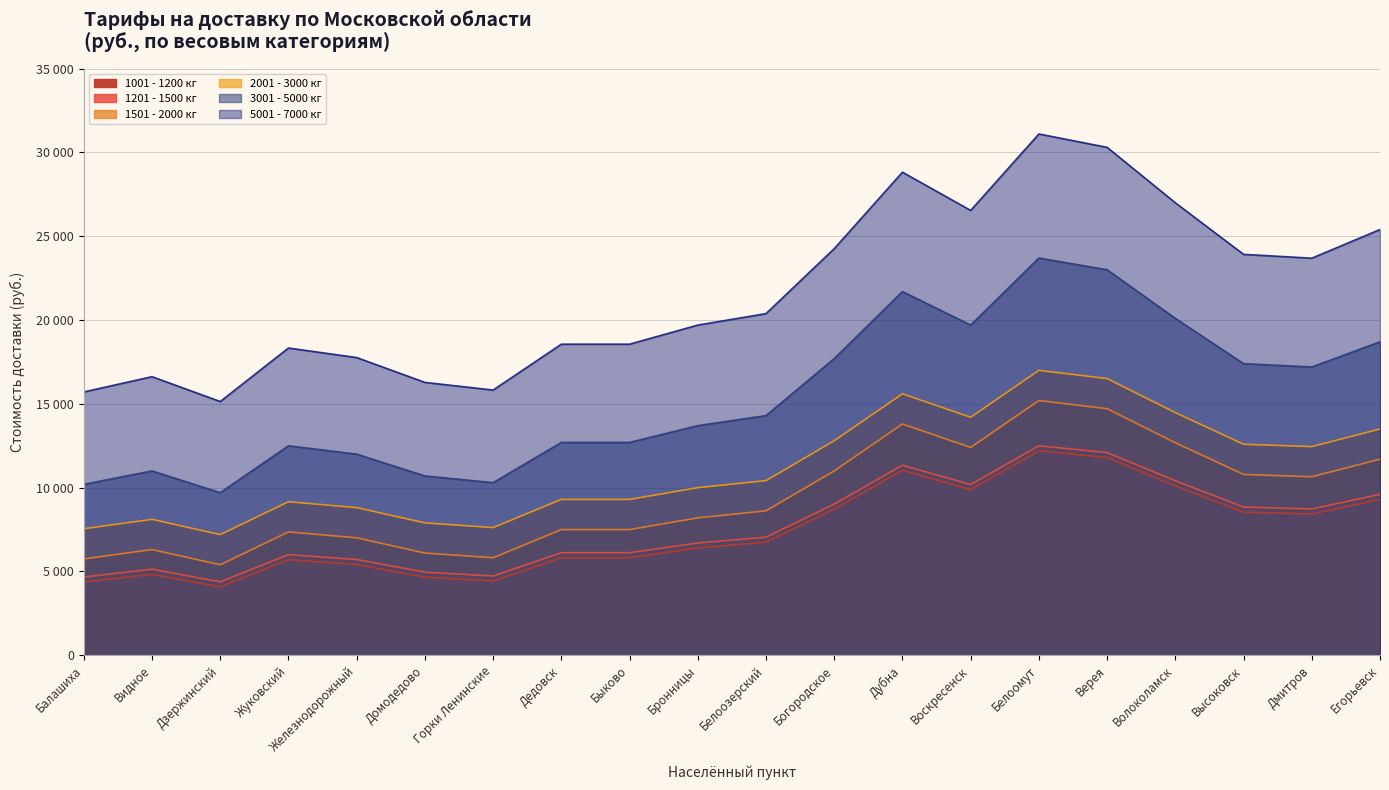

Is the value of 2001 - 3000 кг at Дубна greater than the value of 1501 - 2000 кг at Высоковск?

Yes